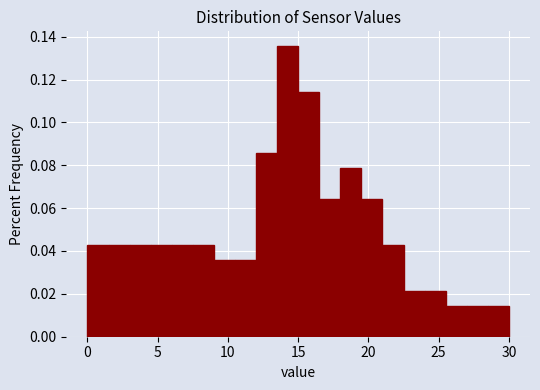

Around what value on the x-axis is the tallest bar? Give the approximate position of its centre, as read against the axis.

14.5